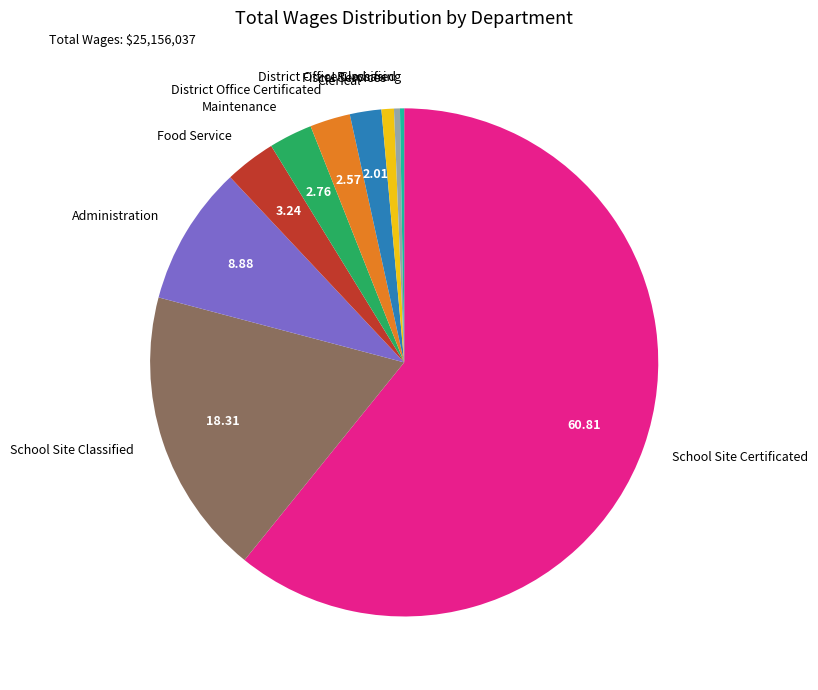

True or false: Administration accounts for 14% of the total.

False